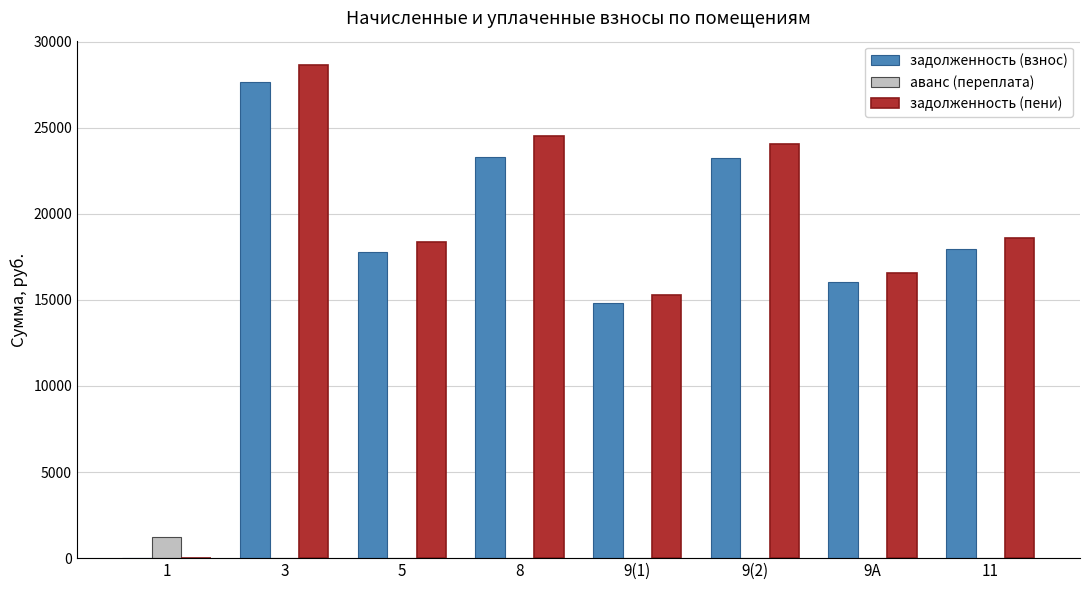

What are all the series names shown in the legend?

задолженность (взнос), аванс (переплата), задолженность (пени)